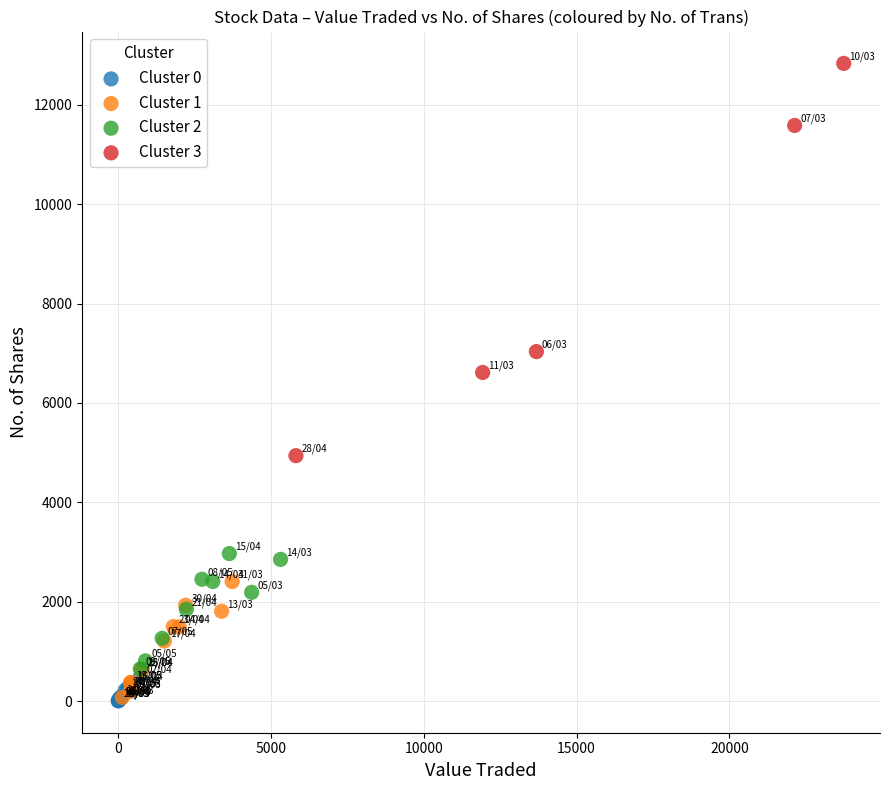

Which series contains the highest Y value?

Cluster 3